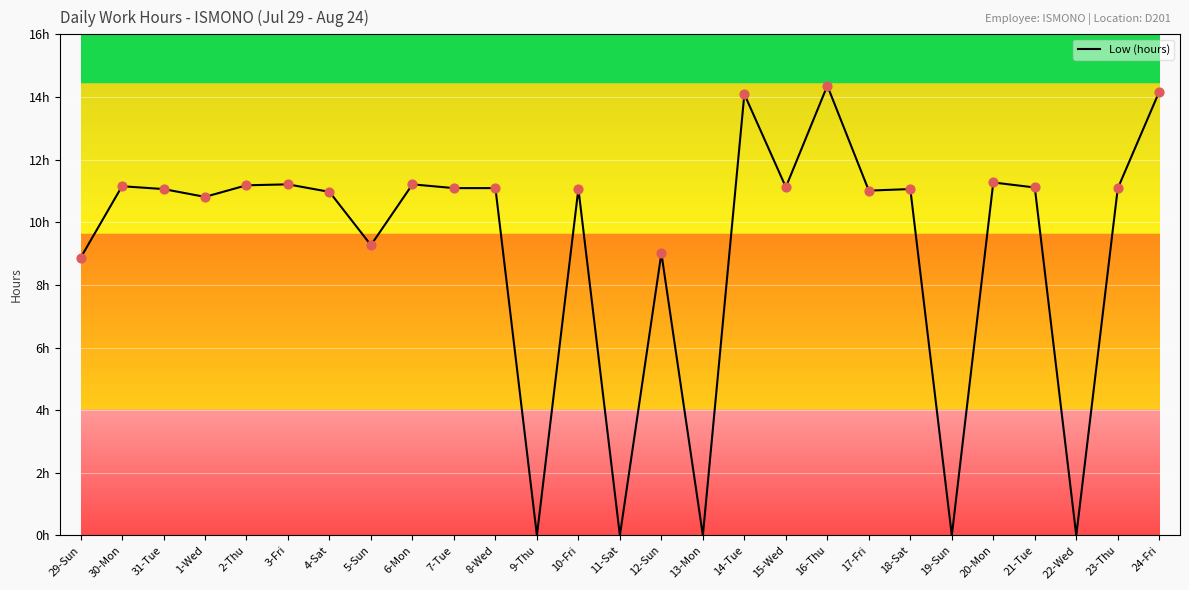

What is the change in value from 5-Sun to 22-Wed?

-9.3